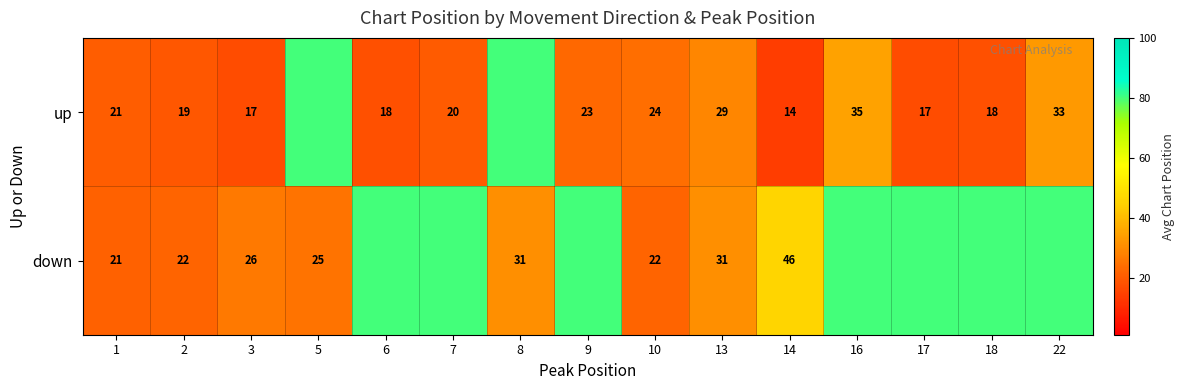

The value of up at 7 is 20. True or false?

True